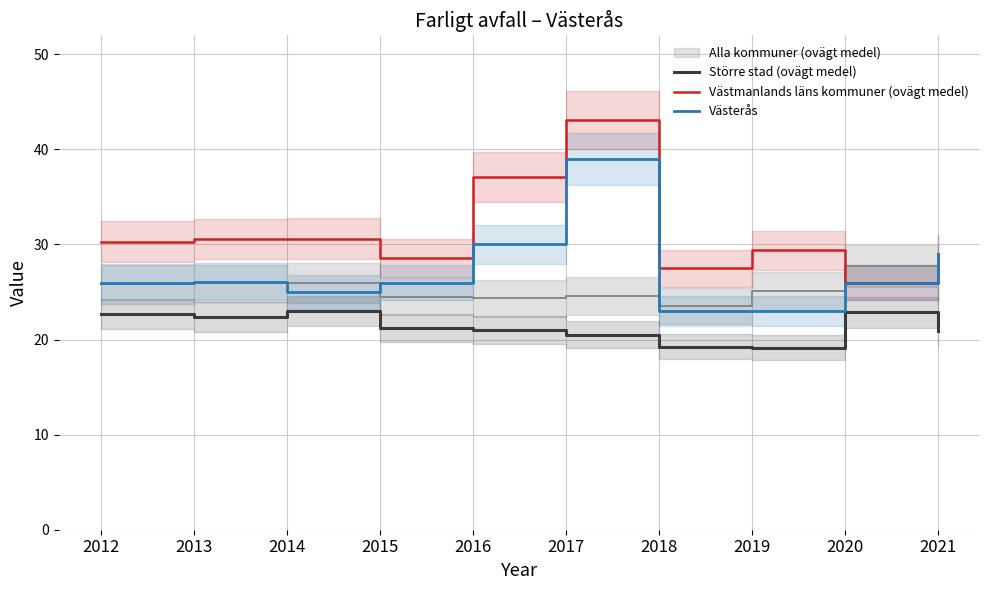

Which category has the highest value in the Västmanlands läns kommuner (ovägt medel) series?

2017